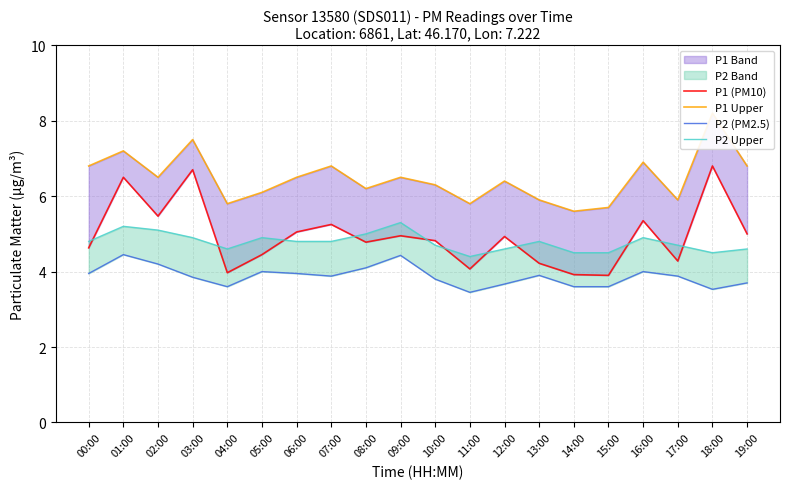

What is the difference between the highest and lowest values at 07:00?

2.9